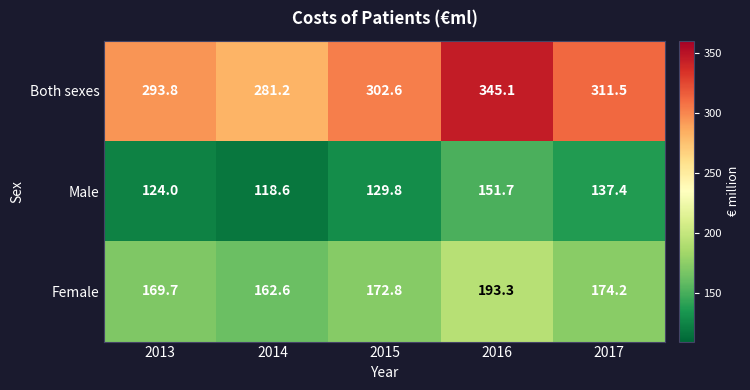

Reading left to right, list all the values displayed in this chart.

Both sexes: 293.8	281.2	302.6	345.1	311.5
Male: 124.0	118.6	129.8	151.7	137.4
Female: 169.7	162.6	172.8	193.3	174.2